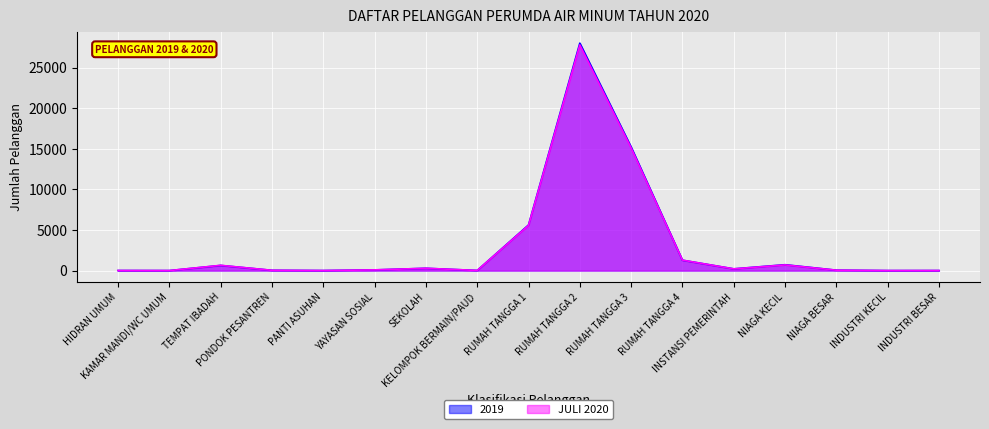

Is the value of 2019 at RUMAH TANGGA 3 greater than the value of JULI 2020 at RUMAH TANGGA 2?

No